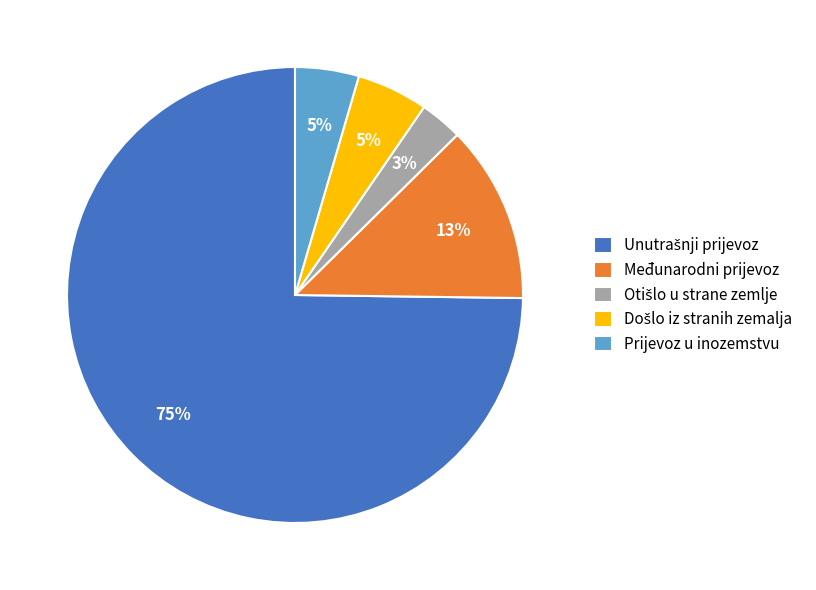

Is it true that Međunarodni prijevoz is 13% of the pie?

True